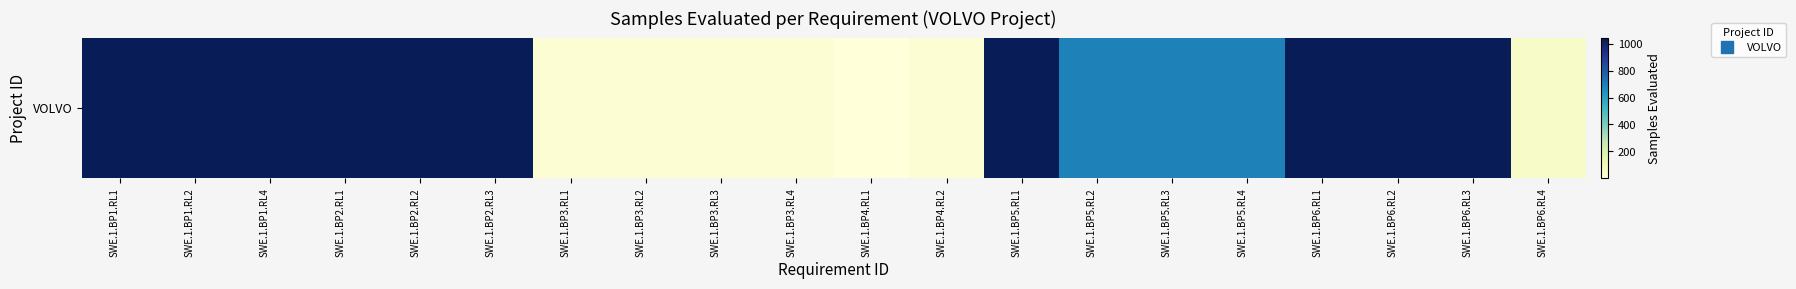

The chart shows a value of 15 at SWE.1.BP3.RL1. True or false?

False